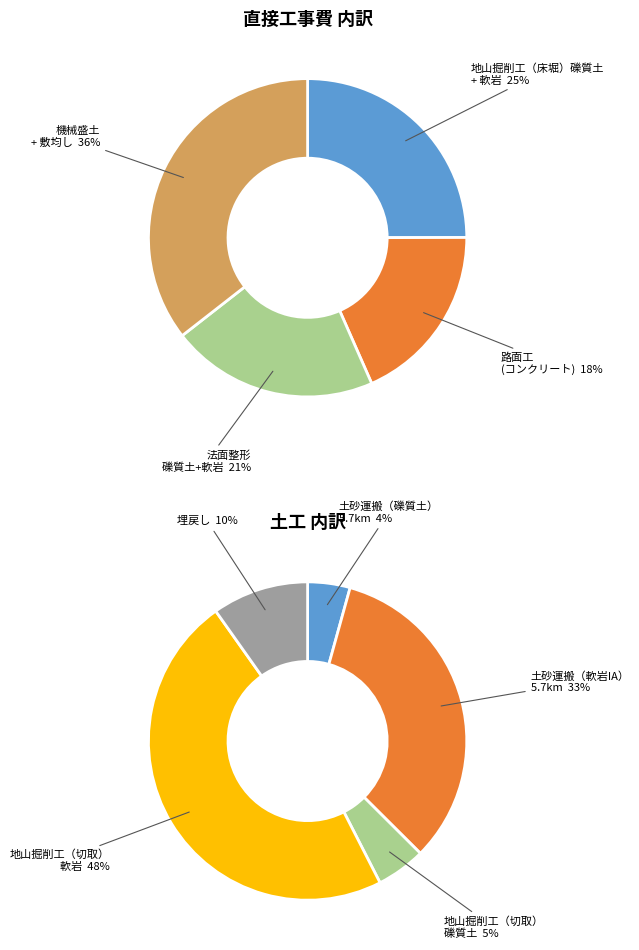

Does any single category account for the majority?

No